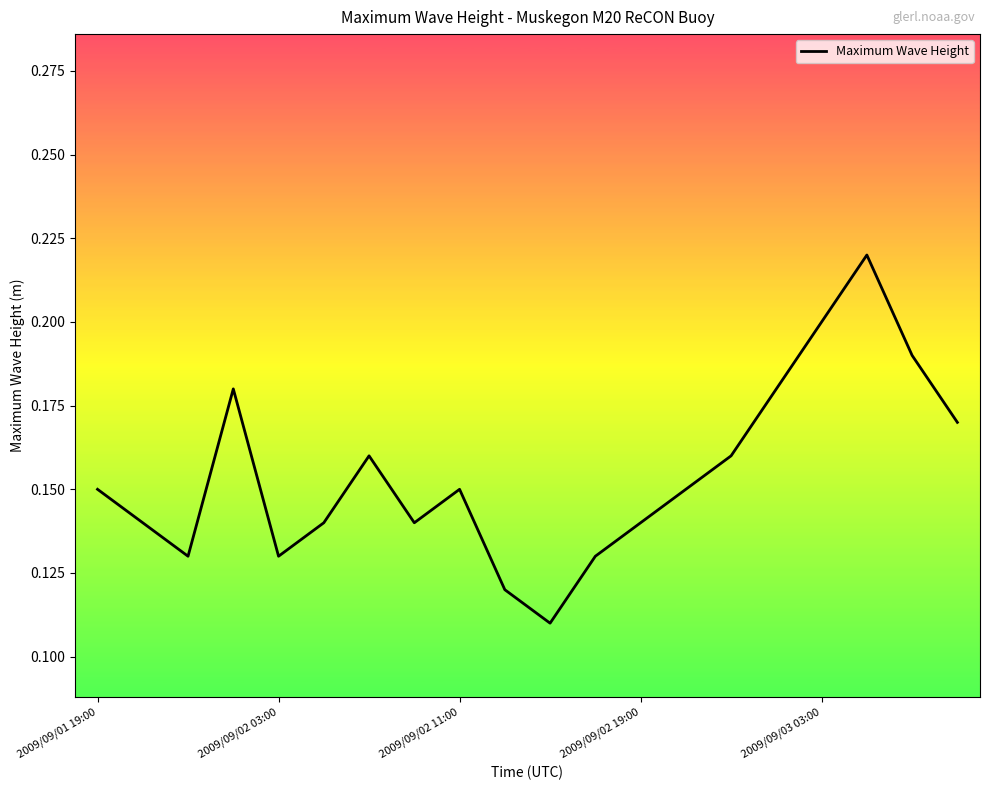

Which category has the lowest value across all series?

10